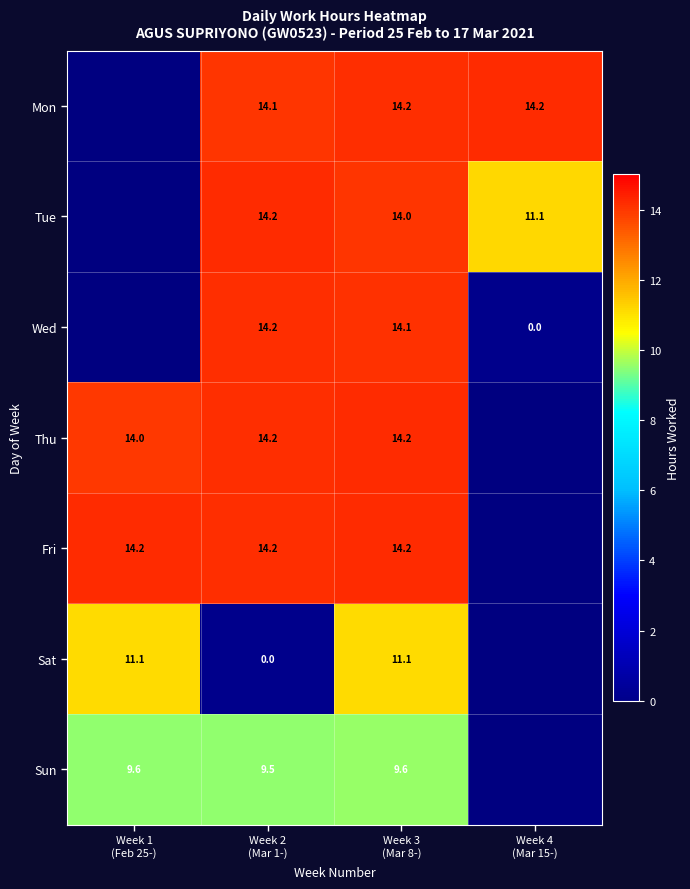

The Thu series shows 14.0 at Week 1 (Feb 25-). True or false?

True